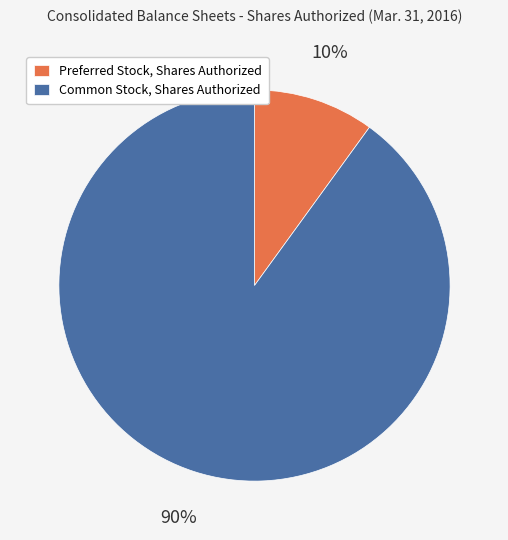

What percentage is the Preferred Stock, Shares Authorized slice, to the nearest percent?

10%